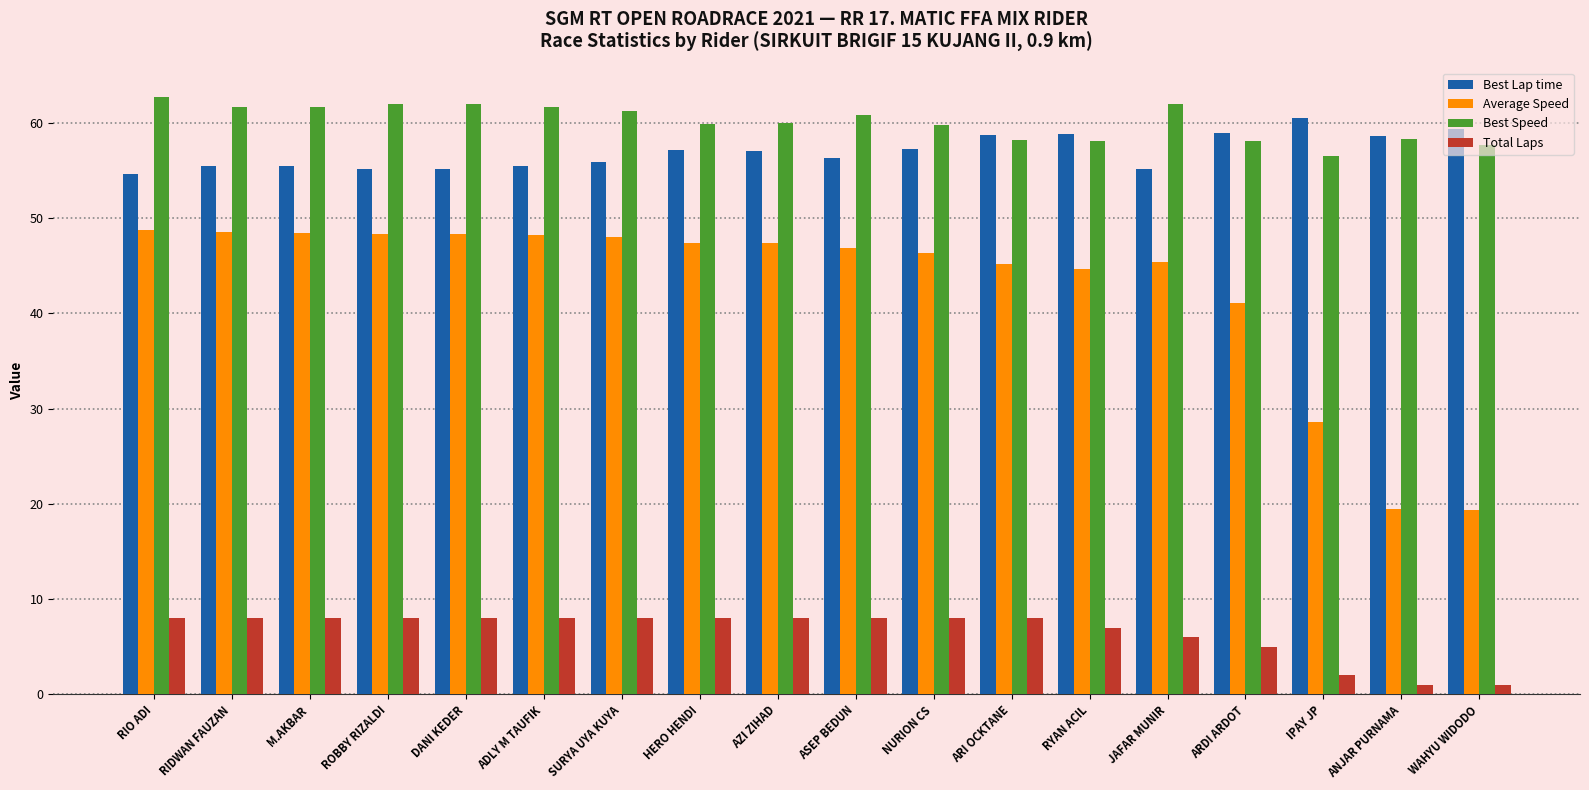

How many groups of bars are there?

18